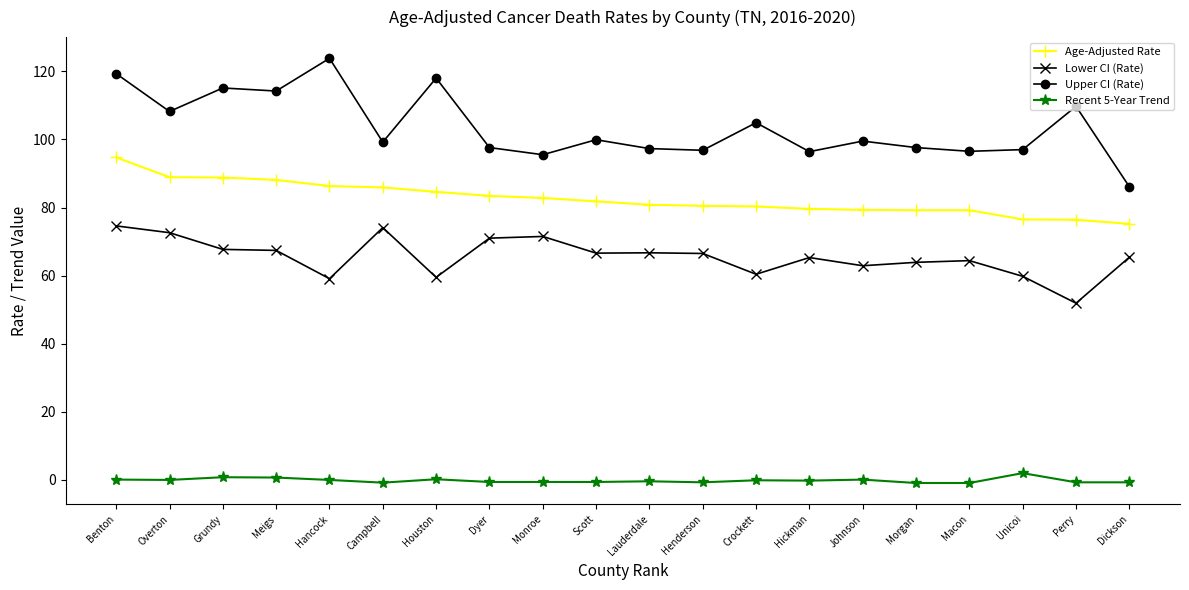

Is it true that Lower CI (Rate) equals 67.7 at Grundy?

True